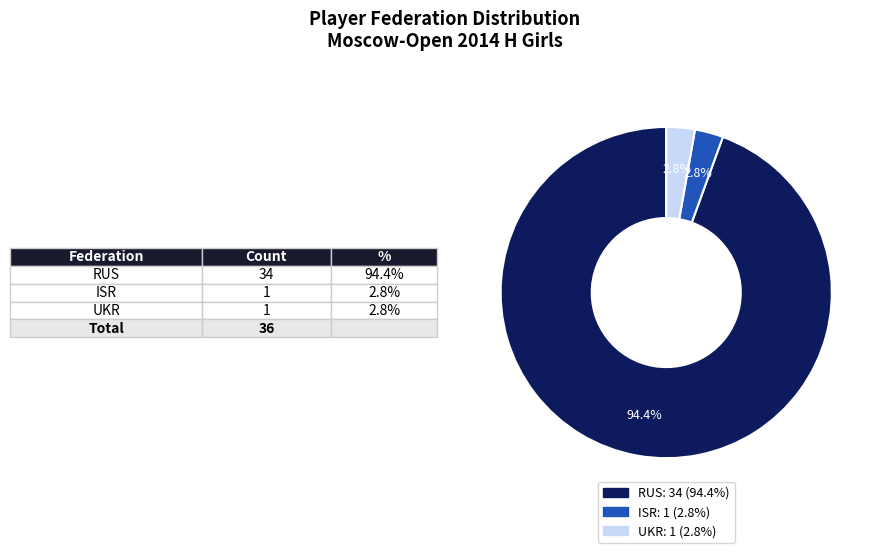

To the nearest percent, what percentage of the pie is UKR?

3%